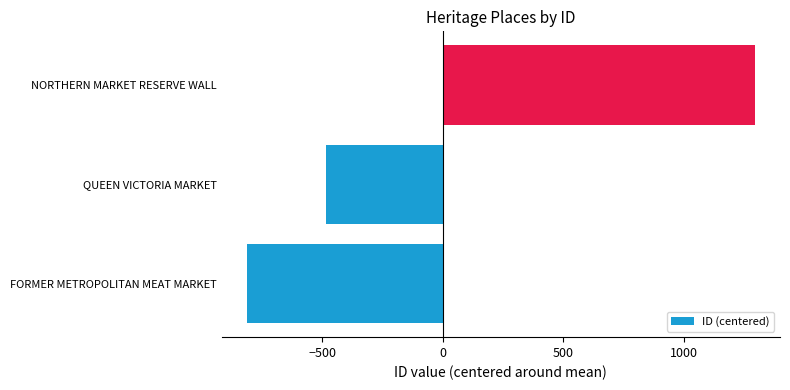

Is it true that the value at NORTHERN MARKET RESERVE WALL is 2013.6?

False